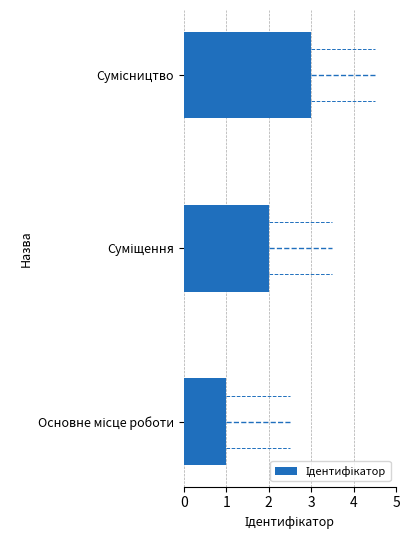

Reading left to right, what are all the values shown in this chart?

0=1	1=2	2=3